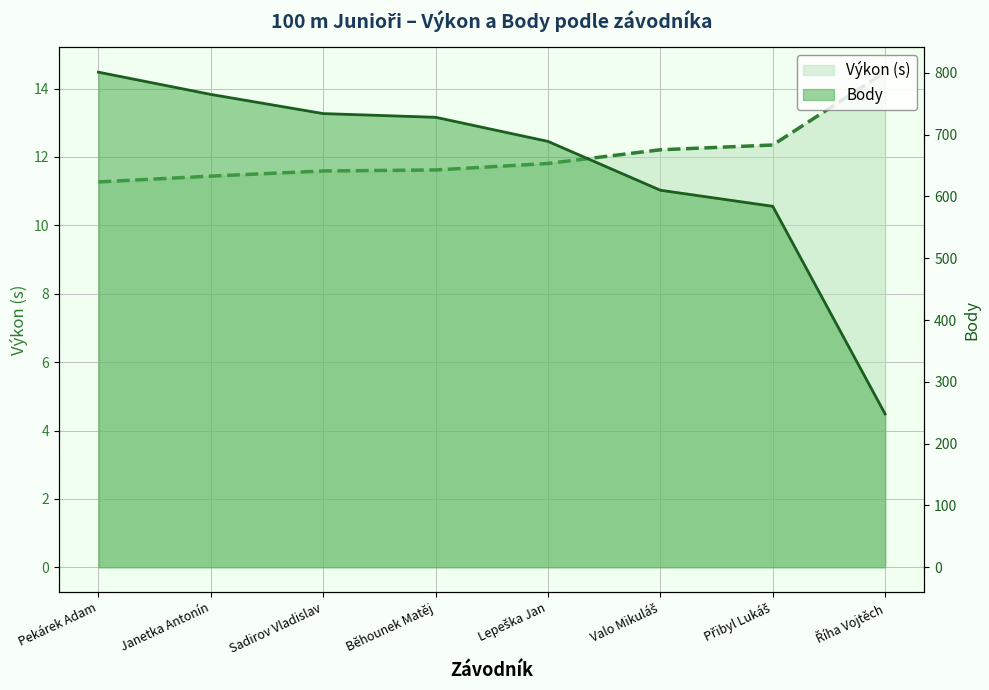

What value does the Body series have at Říha Vojtěch?

248.0